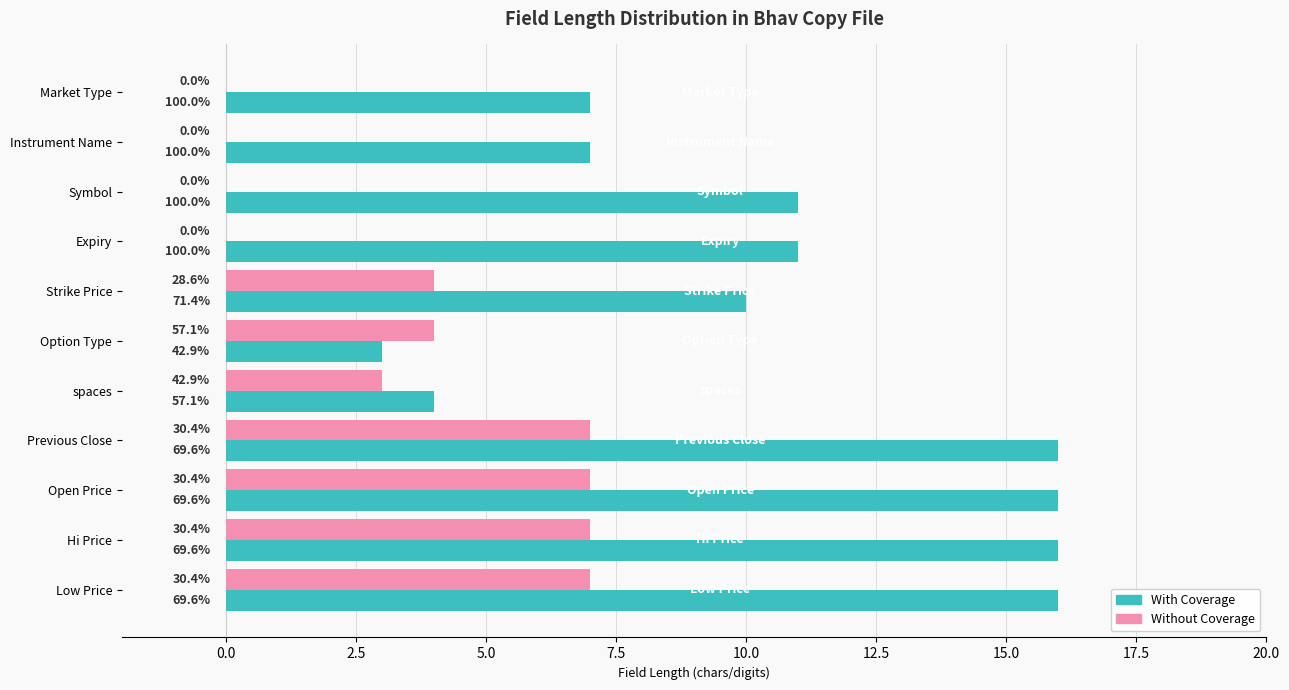

What is the maximum value shown in the chart?

16